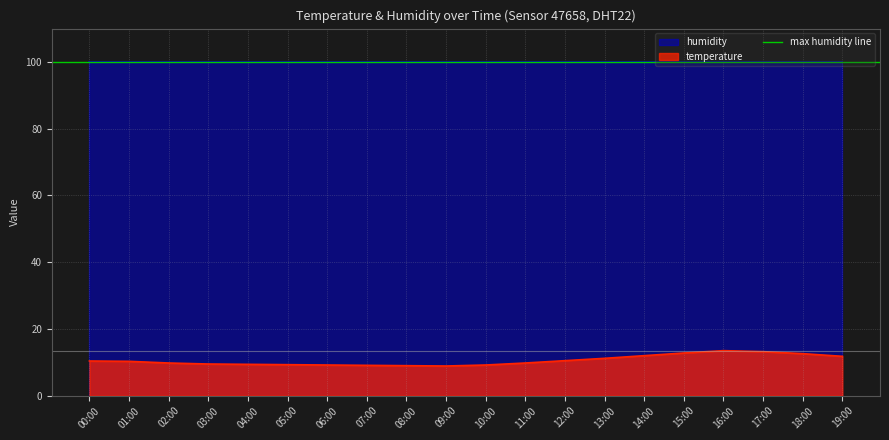

At which category does the data reach its first local valley?

09:00